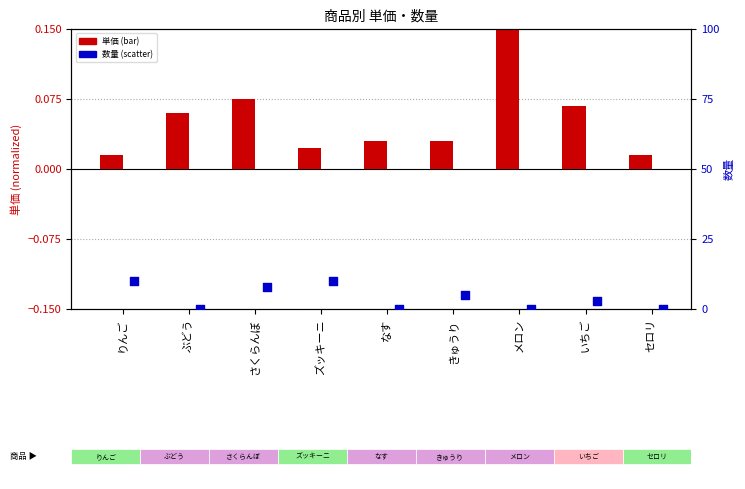

Which series reaches the maximum Y coordinate?

数量 (percentile scale)